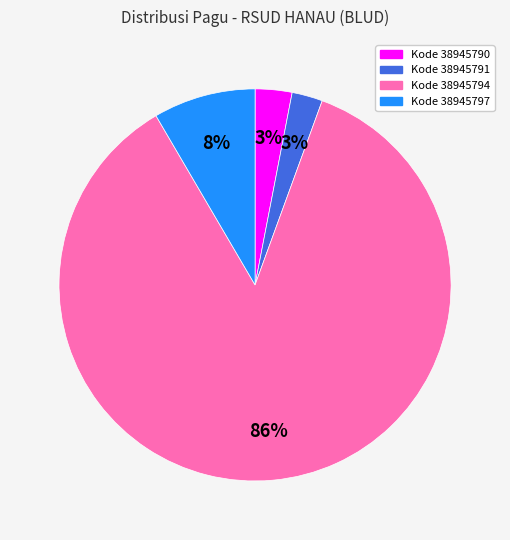

To the nearest percent, what is the difference between the largest and smallest slice percentages?

83%